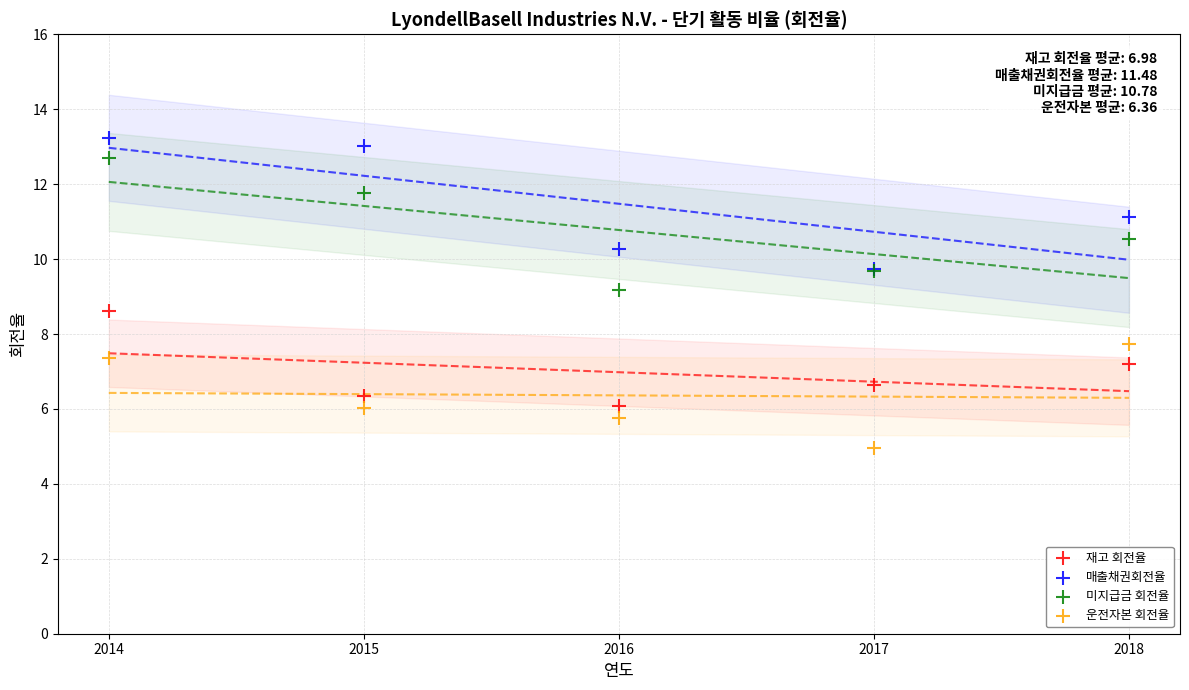

What are all the series names shown in the legend?

재고 회전율, 매출채권회전율, 미지급금 회전율, 운전자본 회전율